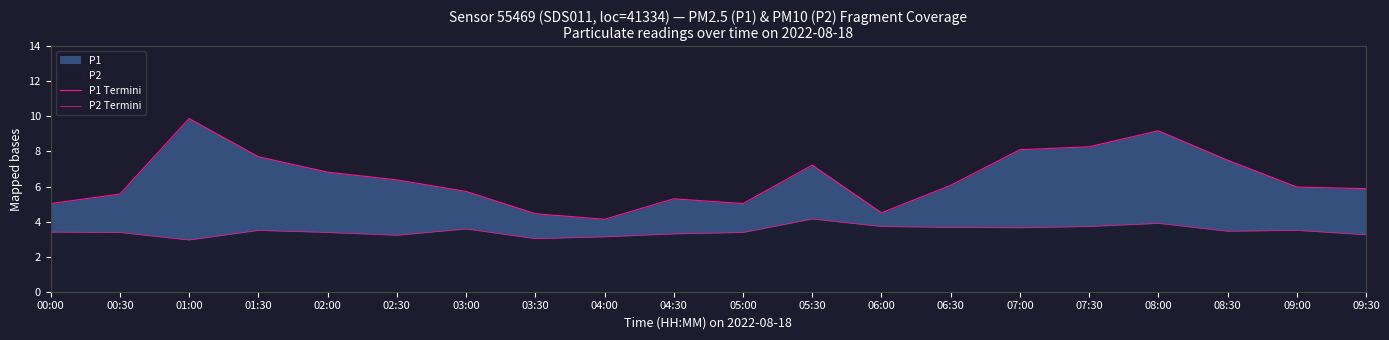

How many lines are shown in the chart?

2